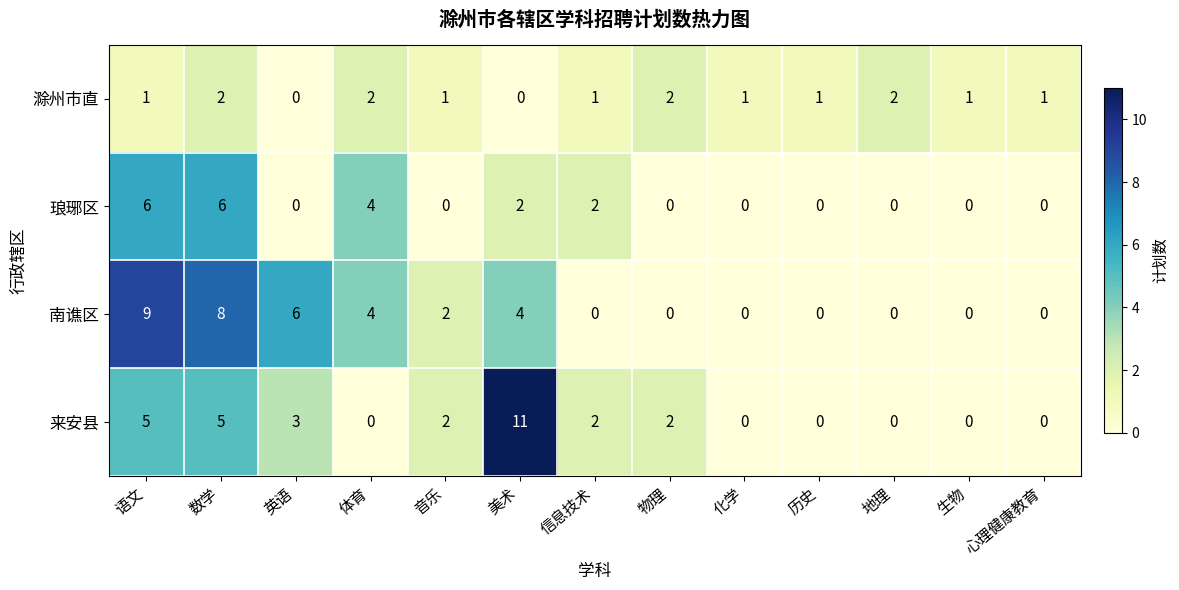

Count the number of categories in the chart.

13